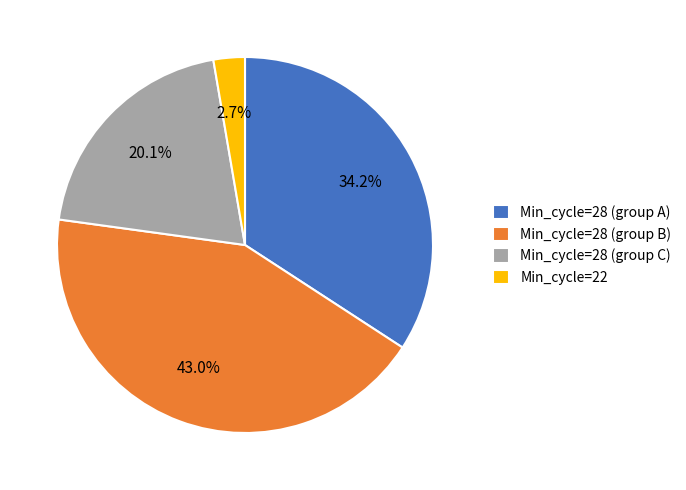

What percentage do Min_cycle=22 and Min_cycle=28 (group B) together represent?

45.7%